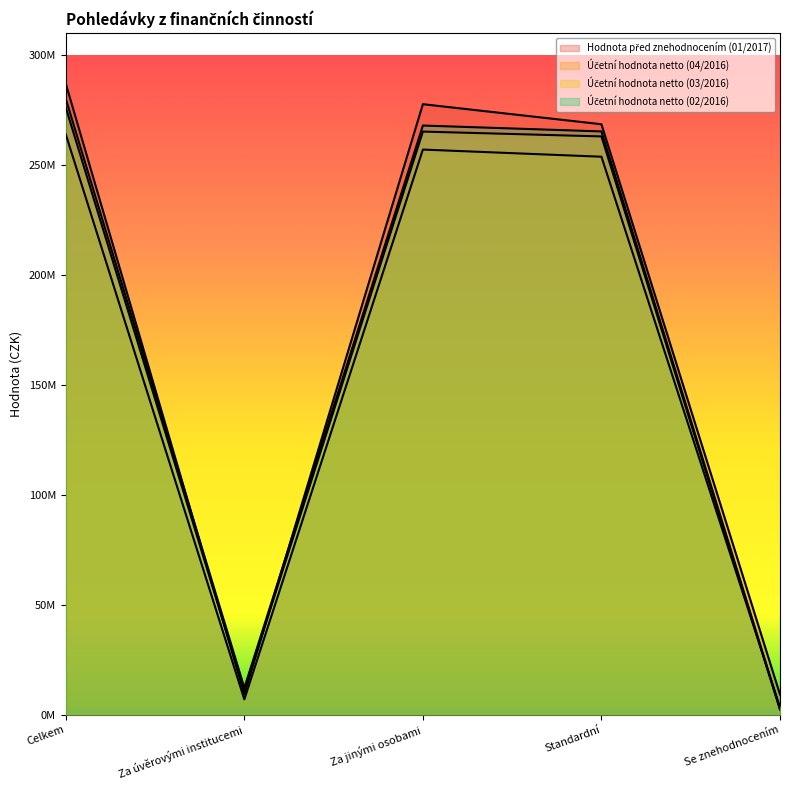

What position from the left is Standardní?

4